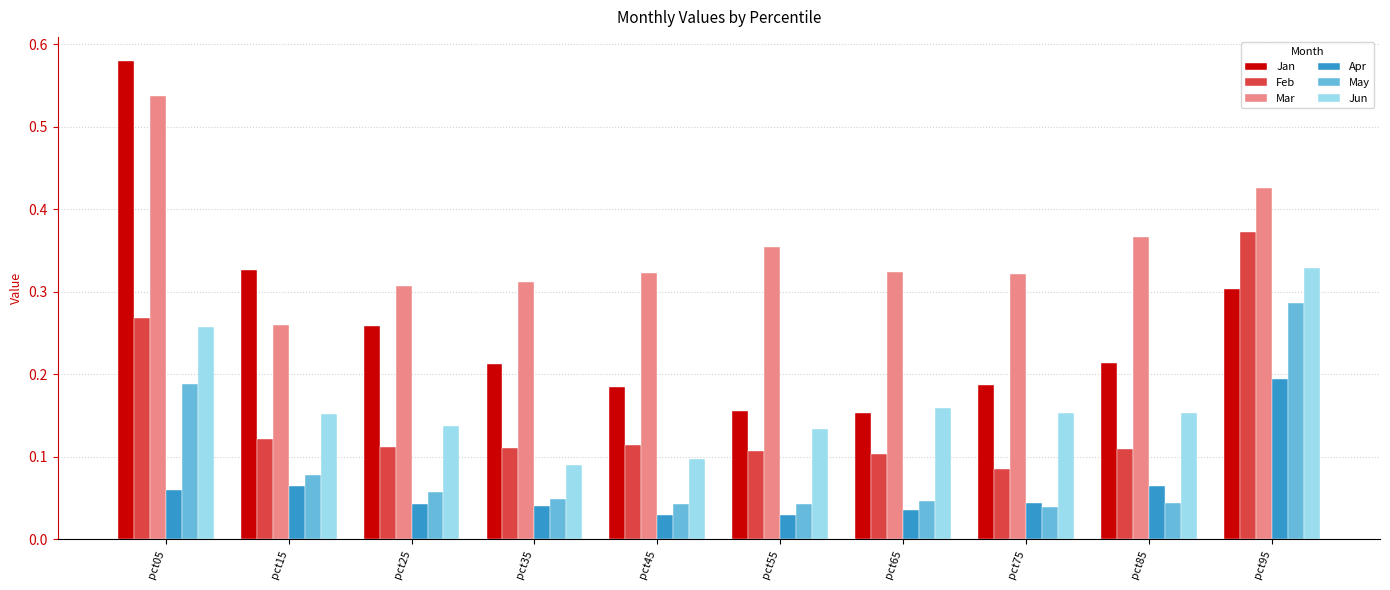

At pct45, list the series in order from smallest to largest.

Apr, May, Jun, Feb, Jan, Mar